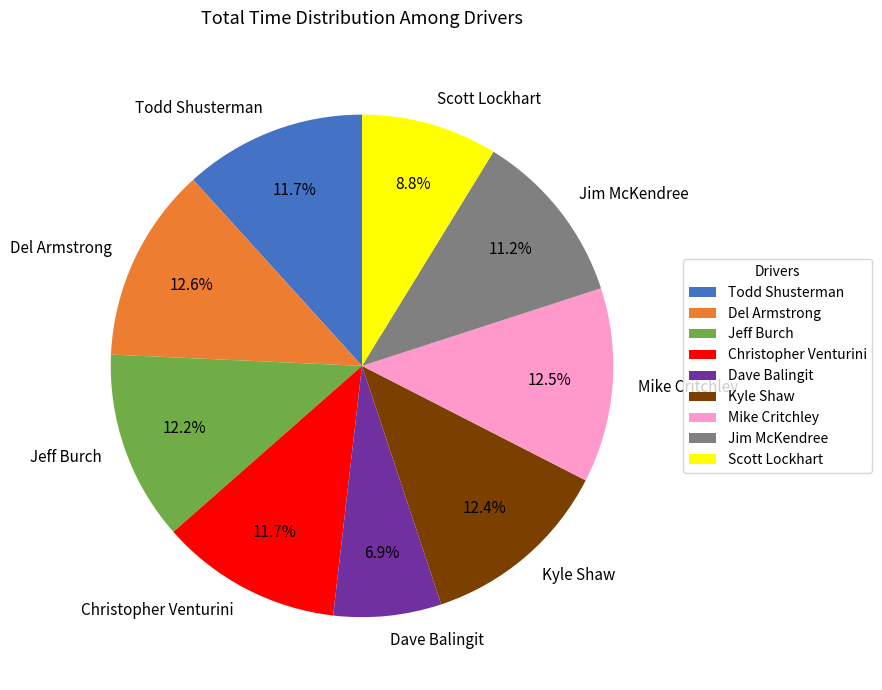

What is the ratio of the value at Del Armstrong to the value at Jeff Burch?

1.0